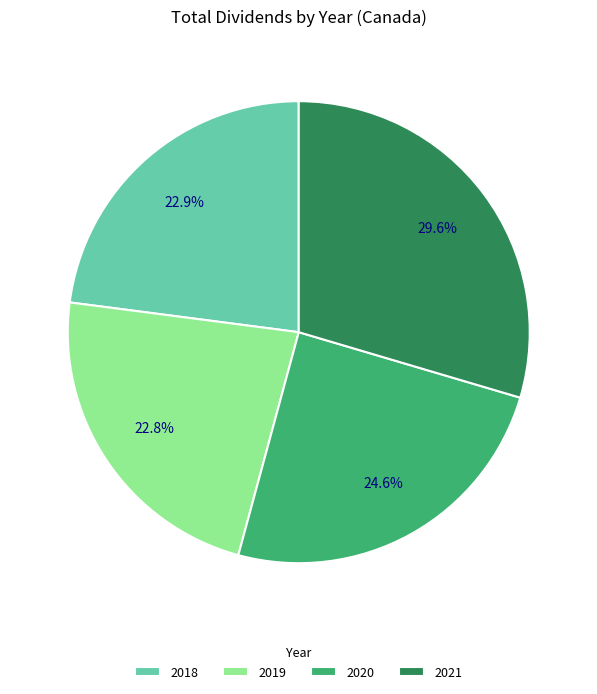

Is it true that 2021 is 38% of the pie?

False